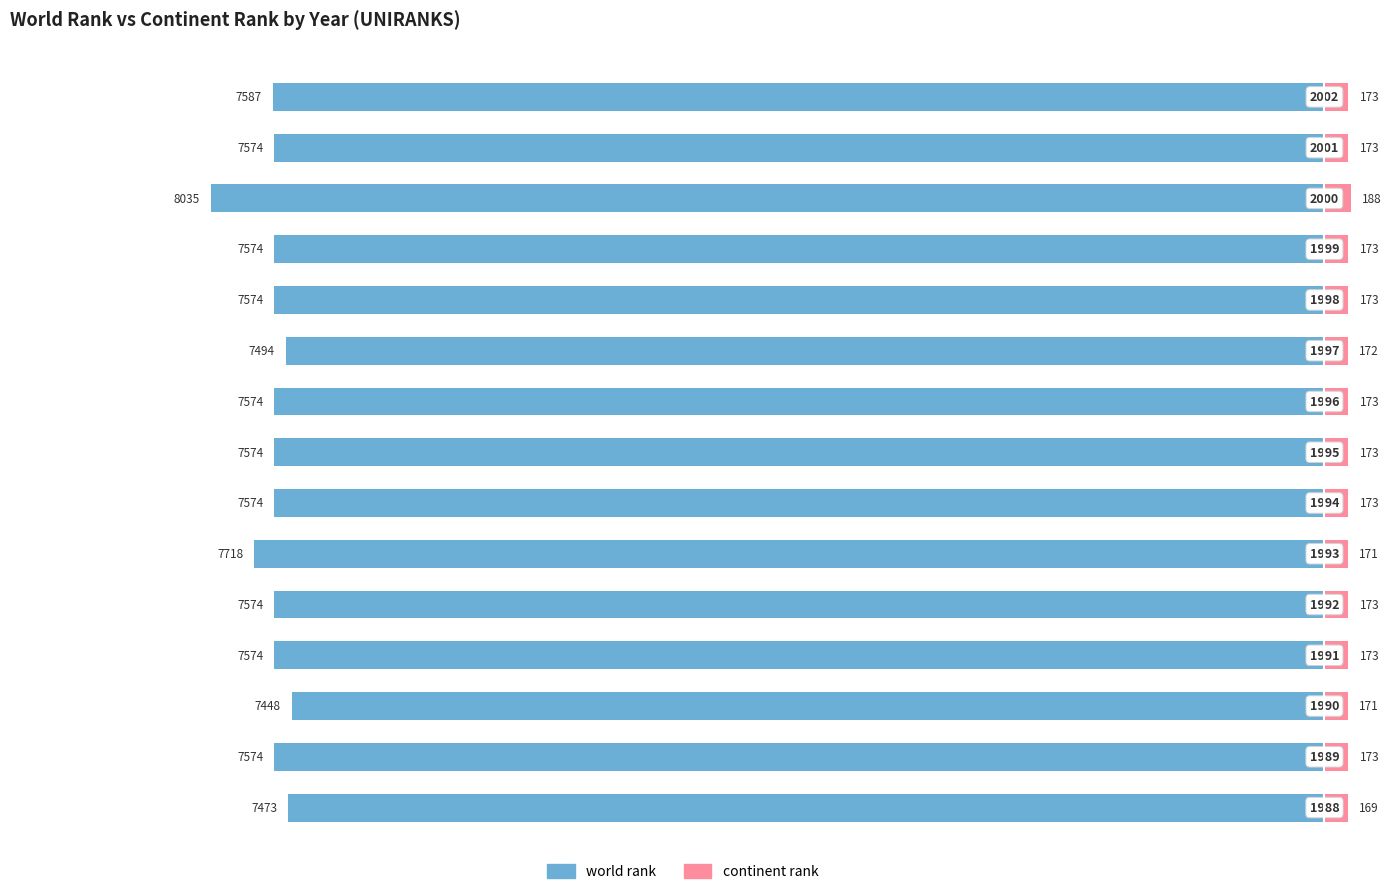

The value of world rank at 0 is -11565. True or false?

False